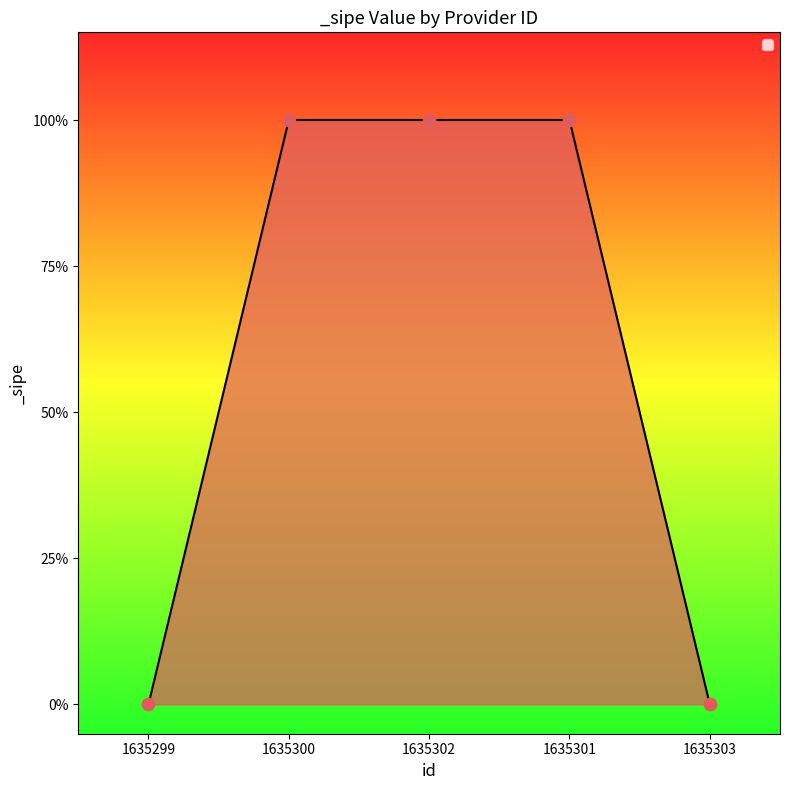

What is the change in value from 1635299 to 1635300?

+1